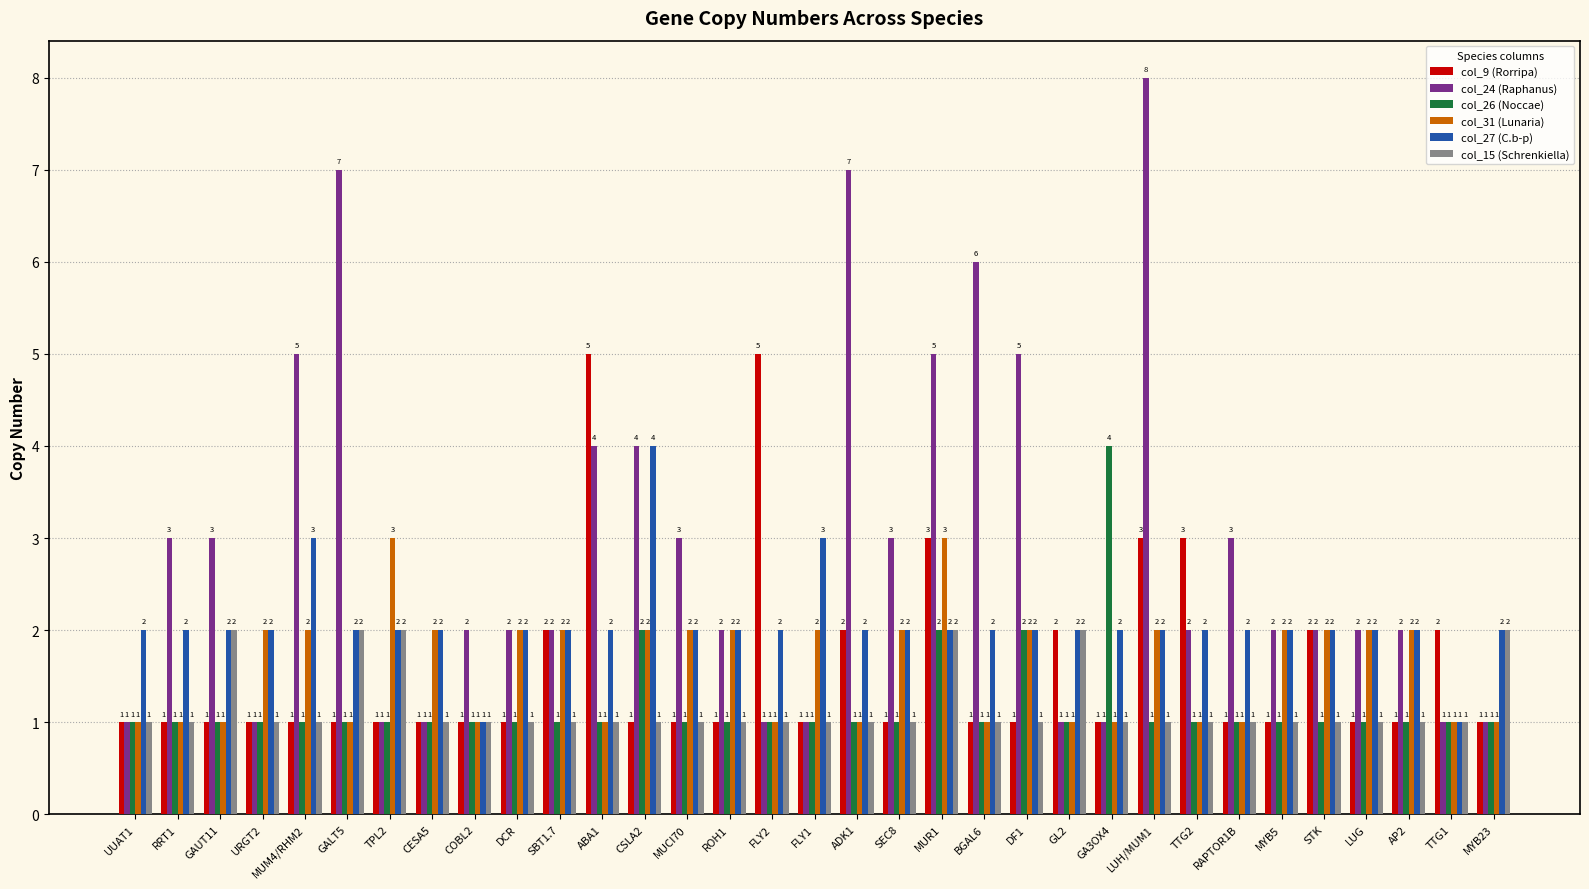

What is the label of the 15th bar from the left?

ROH1